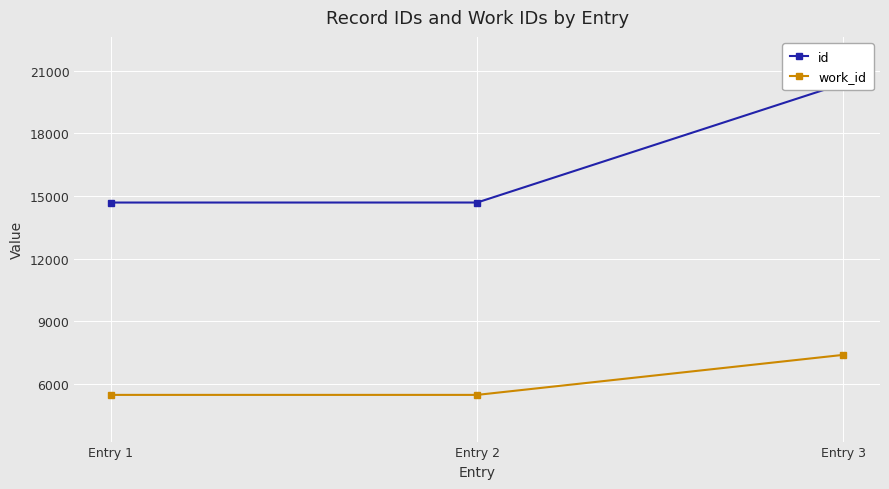

Between Entry 2 and Entry 3, which series saw the biggest shift?

id